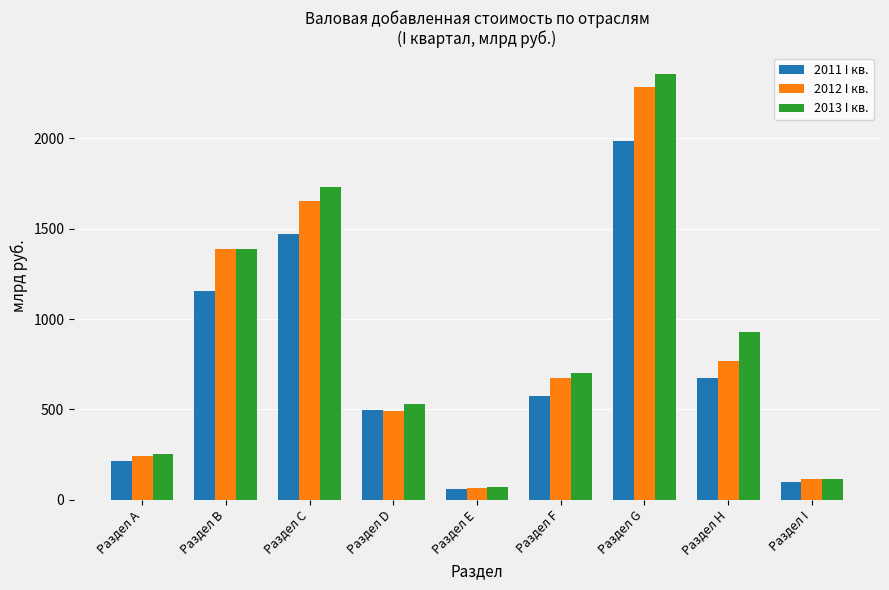

How many categories are shown in the chart?

9